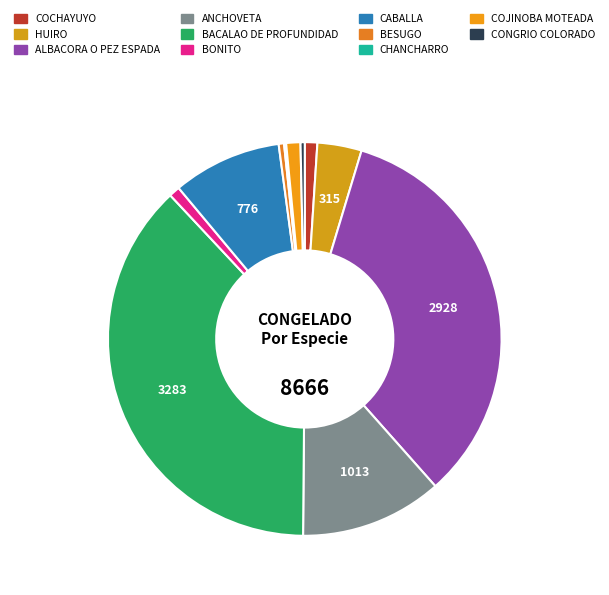

Which category has the biggest portion of the pie?

BACALAO DE PROFUNDIDAD